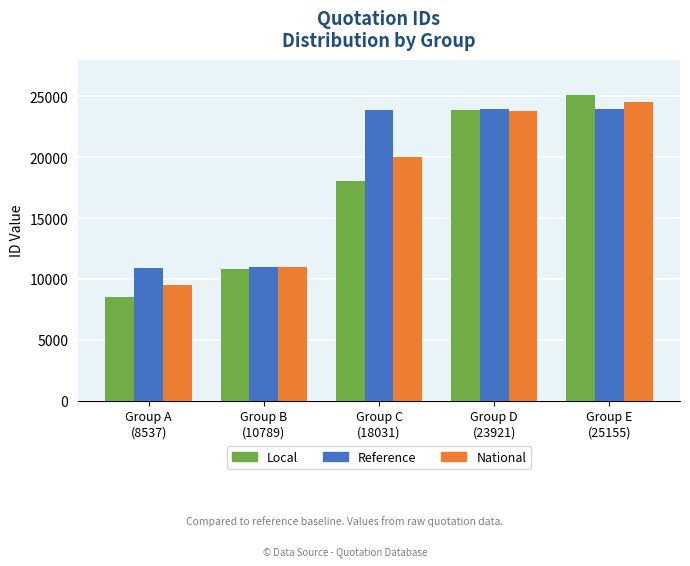

At how many categories does at least one series exceed 8853?

5